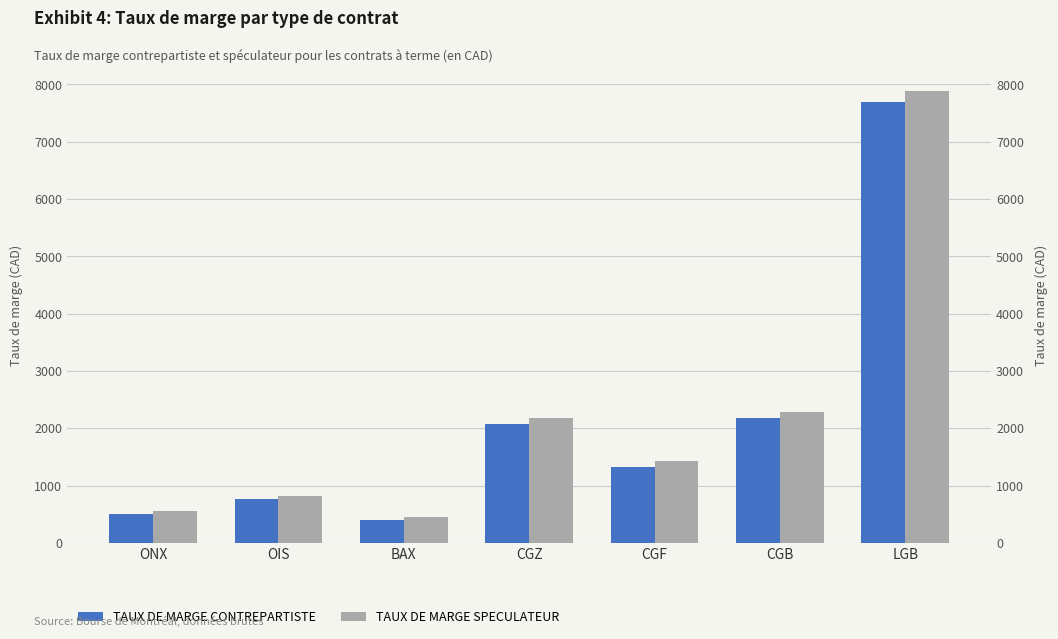

Rank the series by their maximum value, from lowest to highest.

TAUX DE MARGE CONTREPARTISTE, TAUX DE MARGE SPECULATEUR